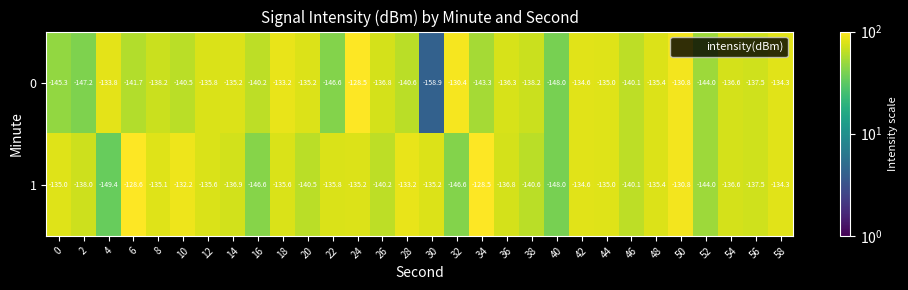

What value does the 1 series have at 24?

-135.2